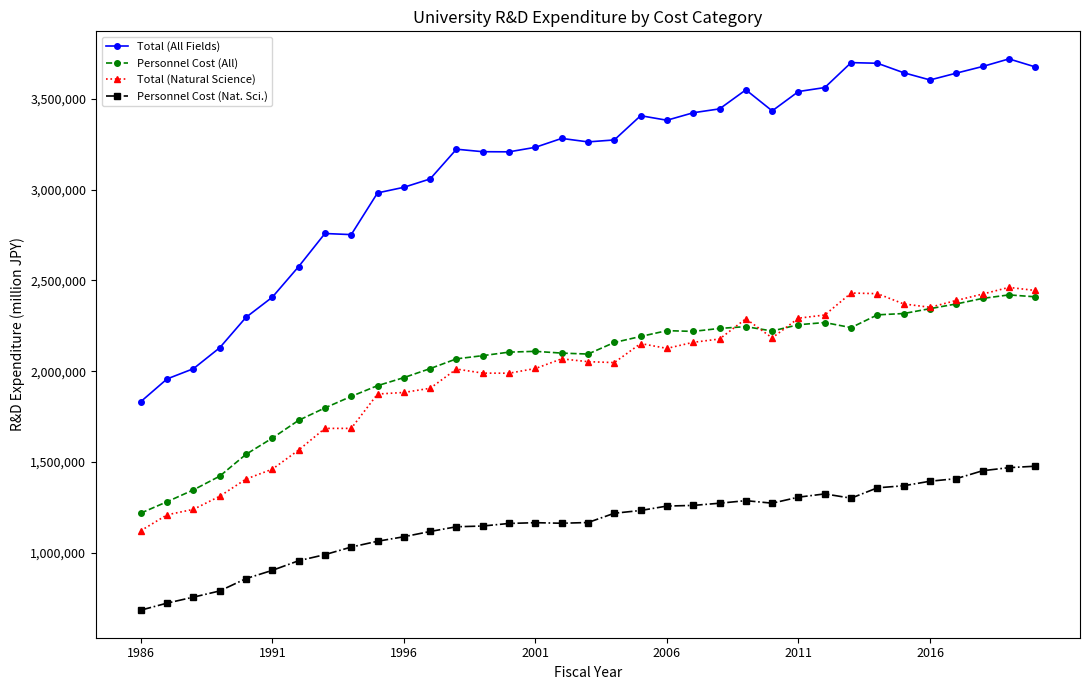

True or false: Personnel Cost (Nat. Sci.) and Total (Natural Science) intersect in this chart.

False